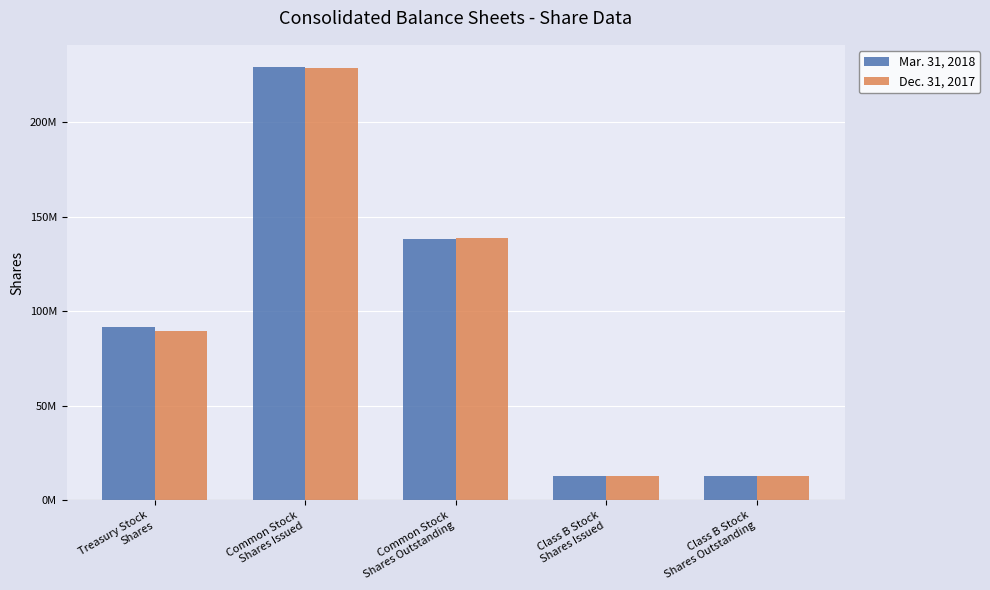

Where does the Dec. 31, 2017 series first go above 89528000?

Common Stock
Shares Issued